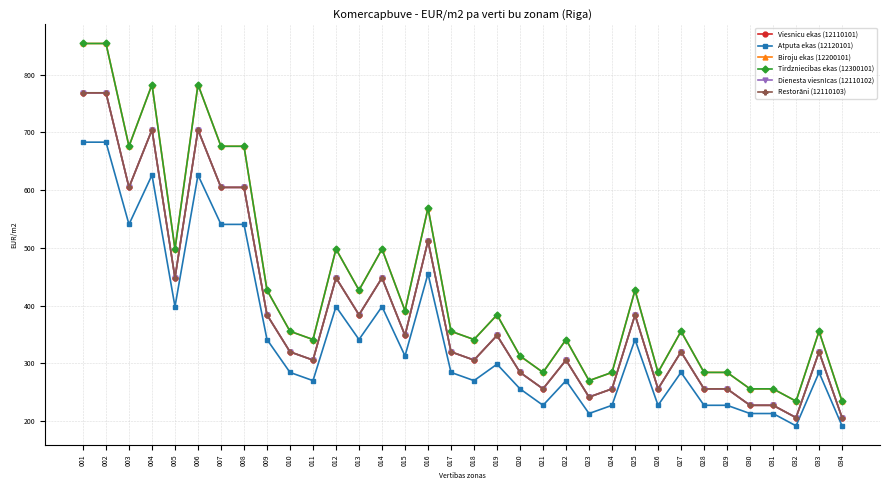

Which series has the widest spread of values?

Biroju ekas (12200101)